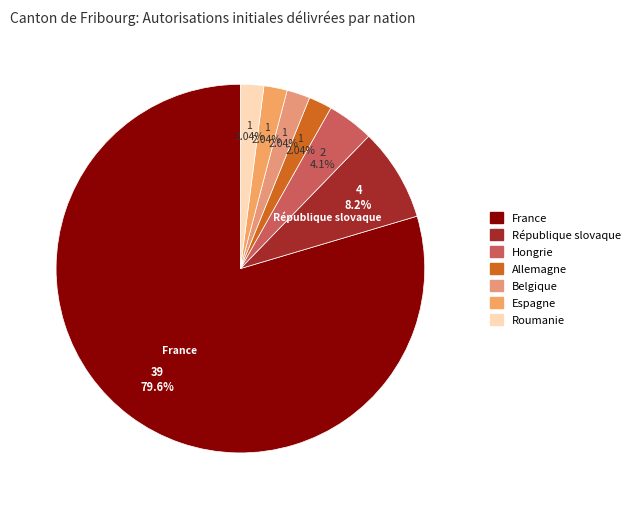

To the nearest percent, what is the combined percentage of Allemagne and France?

82%